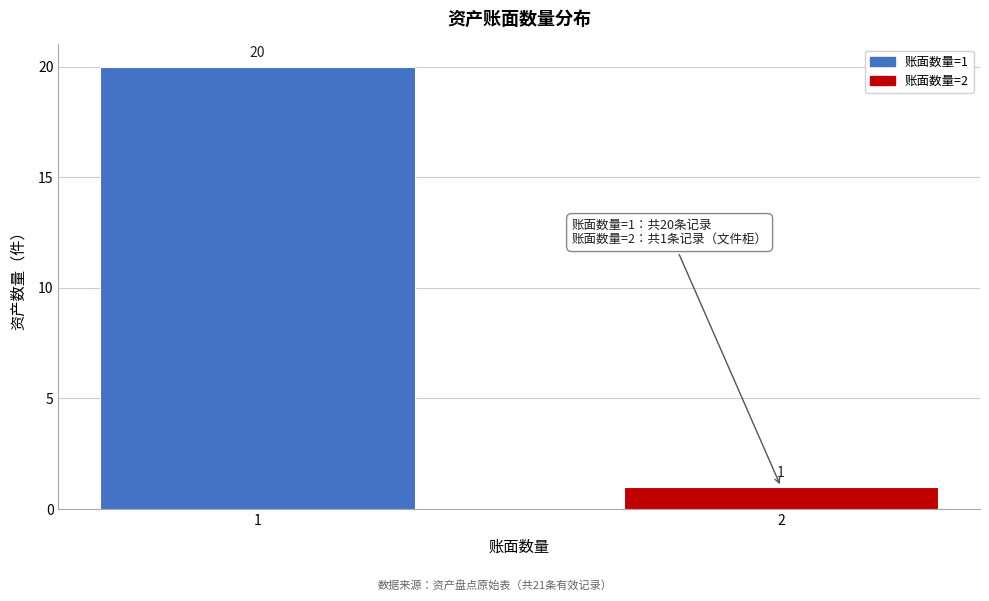

Reading left to right, what are all the values shown in this chart?

20	1